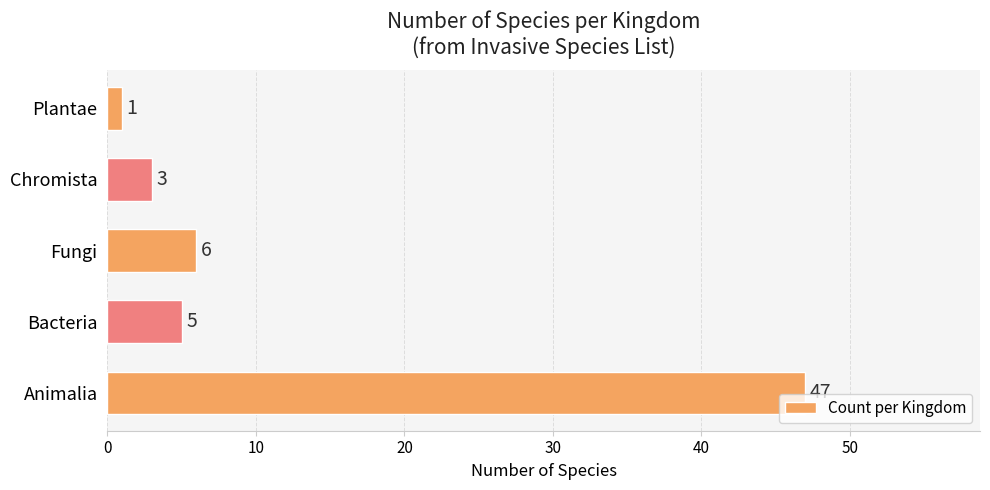

How many bars are there in total?

5